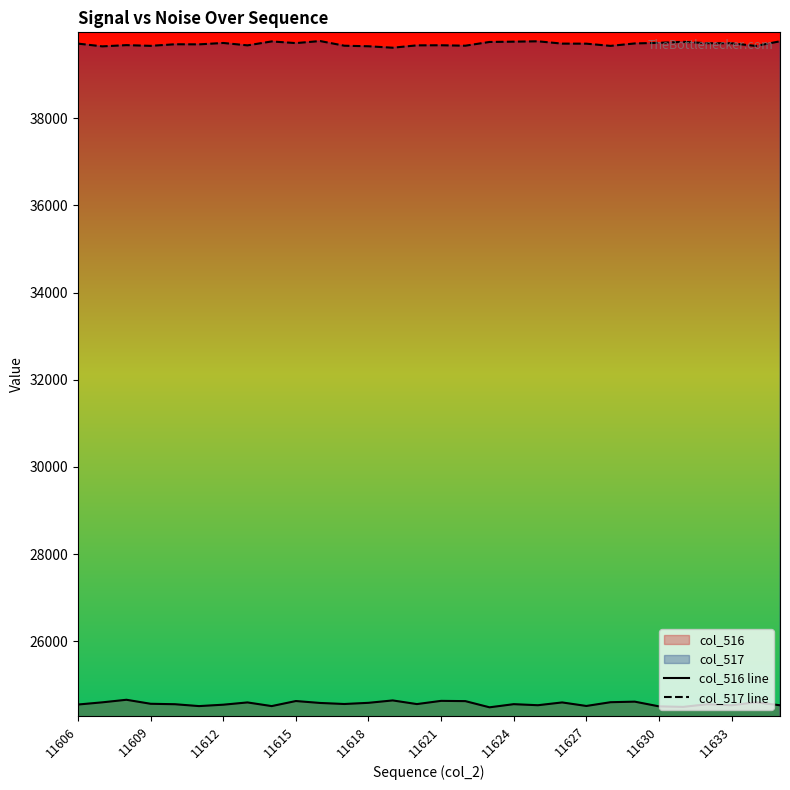

At how many categories does at least one series exceed 26045?

30